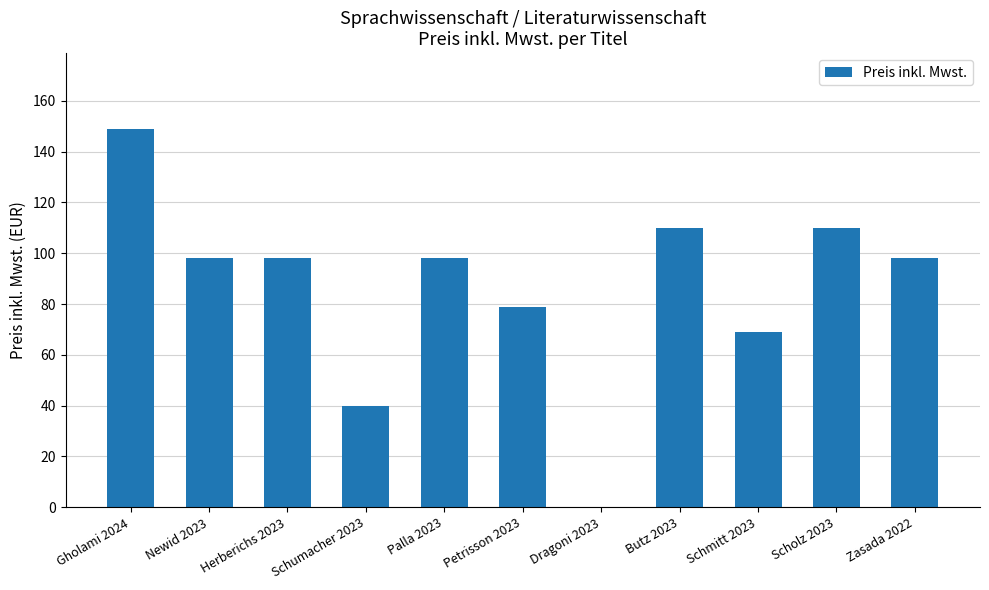

The chart shows a value of 98.0 at Palla 2023. True or false?

True